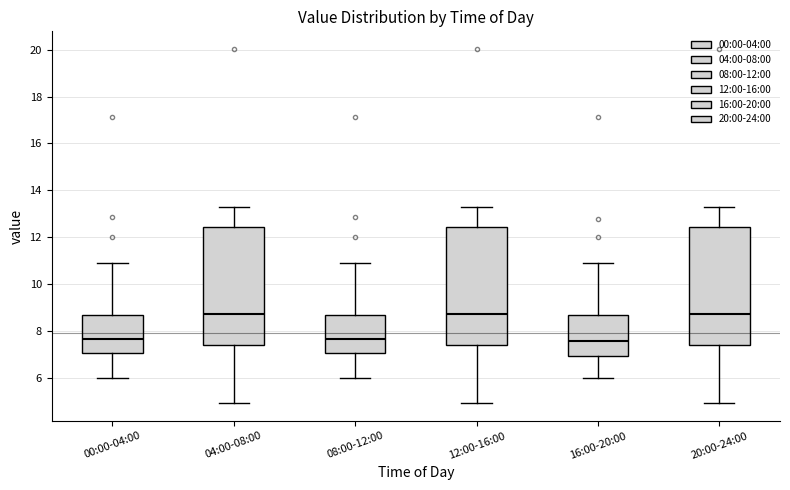

Reading left to right, read every box against the y-axis: the position of its median line, the range the box covers, and the ends of its whiskers. The values are not printed on the chart, so give them approximately, as read against the axis.

00:00-04:00: median 7.6, box 7.0 to 8.6, whiskers 6.0 to 11.0
04:00-08:00: median 8.8, box 7.4 to 12.4, whiskers 5.0 to 13.4
08:00-12:00: median 7.6, box 7.0 to 8.6, whiskers 6.0 to 11.0
12:00-16:00: median 8.8, box 7.4 to 12.4, whiskers 5.0 to 13.4
16:00-20:00: median 7.6, box 7.0 to 8.6, whiskers 6.0 to 11.0
20:00-24:00: median 8.8, box 7.4 to 12.4, whiskers 5.0 to 13.4